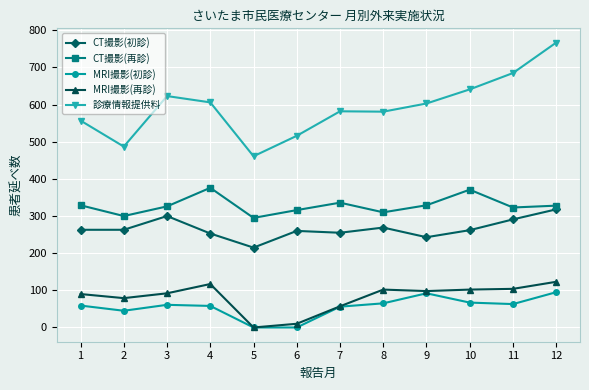

Between 4 and 5, which series saw the biggest shift?

診療情報提供料